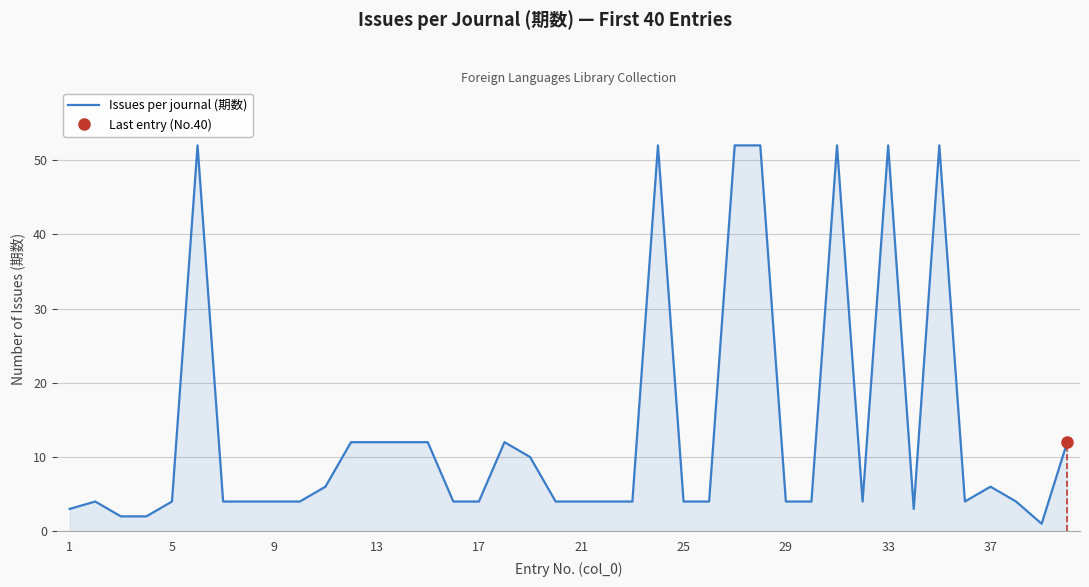

The Issues per journal (期数) series shows 2 at 17. True or false?

False